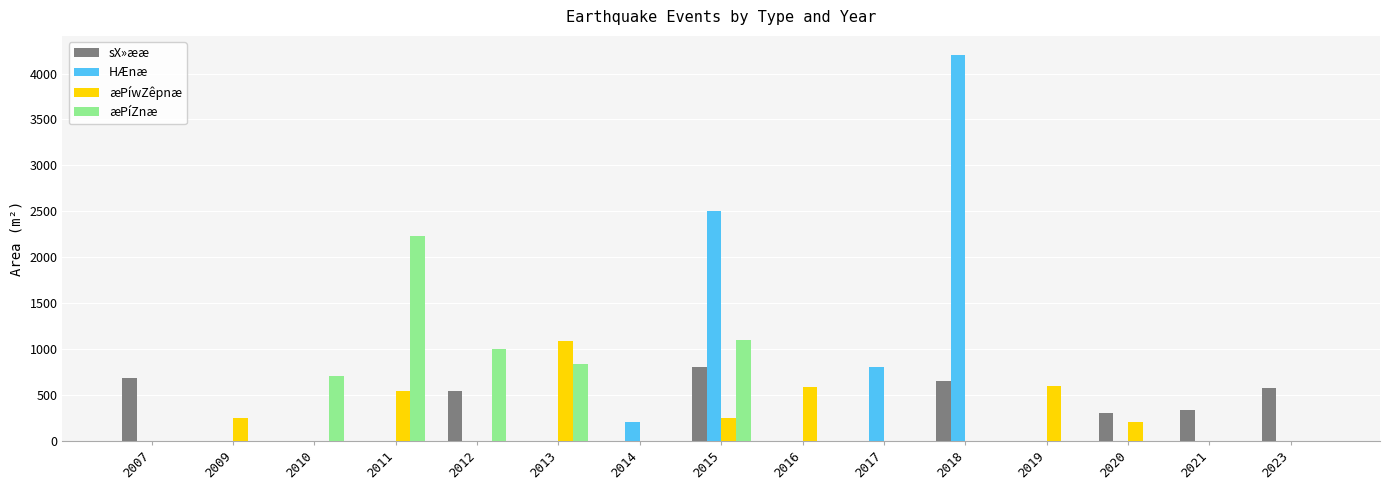

Reading left to right, extract all data points from this chart.

sX»ææ: 2007=680	2009=0	2010=0	2011=0	2012=540	2013=0	2014=0	2015=800	2016=0	2017=0	2018=650	2019=0	2020=300	2021=330	2023=570
HÆnæ: 2007=0	2009=0	2010=0	2011=0	2012=0	2013=0	2014=200	2015=2500	2016=0	2017=800	2018=4200	2019=0	2020=0	2021=0	2023=0
æPíwZêpnæ: 2007=0	2009=250	2010=0	2011=540	2012=0	2013=1080	2014=0	2015=250	2016=580	2017=0	2018=0	2019=600	2020=200	2021=0	2023=0
æPíZnæ: 2007=0	2009=0	2010=700	2011=2230	2012=1000	2013=830	2014=0	2015=1100	2016=0	2017=0	2018=0	2019=0	2020=0	2021=0	2023=0